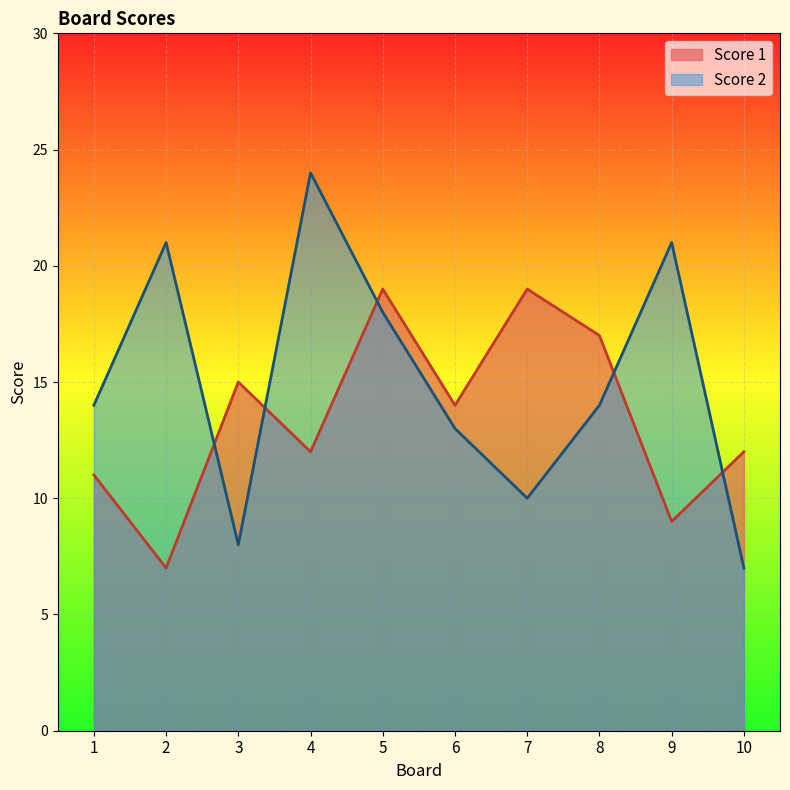

The Score 1 series shows 9 at 9. True or false?

True